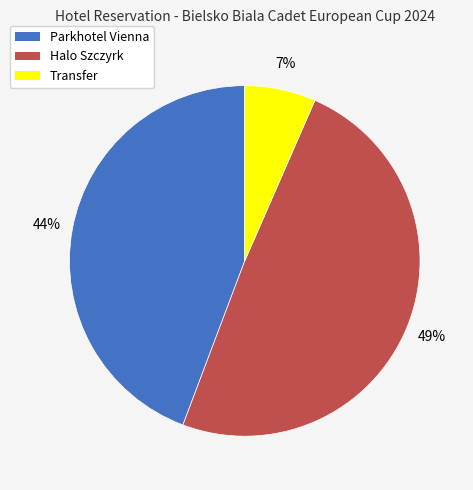

To the nearest percent, what portion does Halo Szczyrk represent?

49%